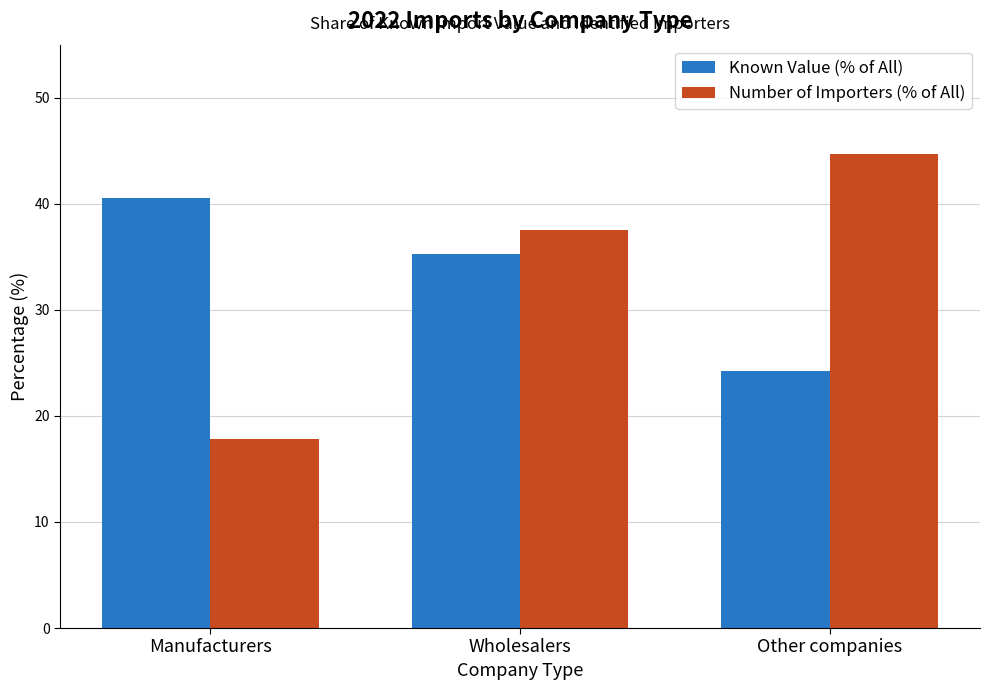

How many data points in Number of Importers (% of All) are above 37?

2